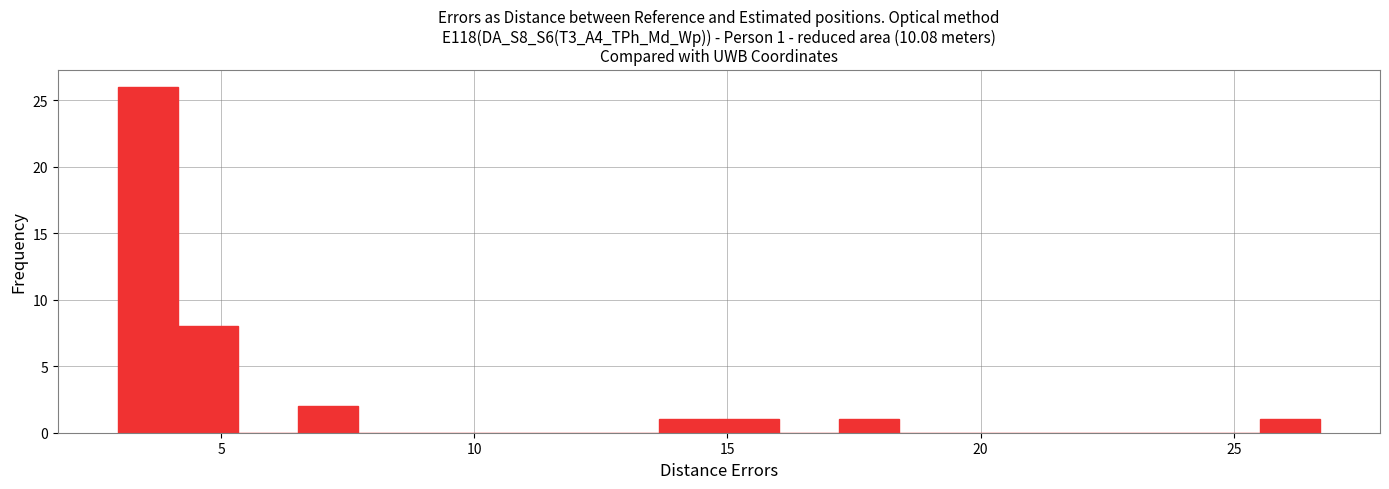

Read against the x-axis, roughly where is the centre of the tallest bar?

3.5